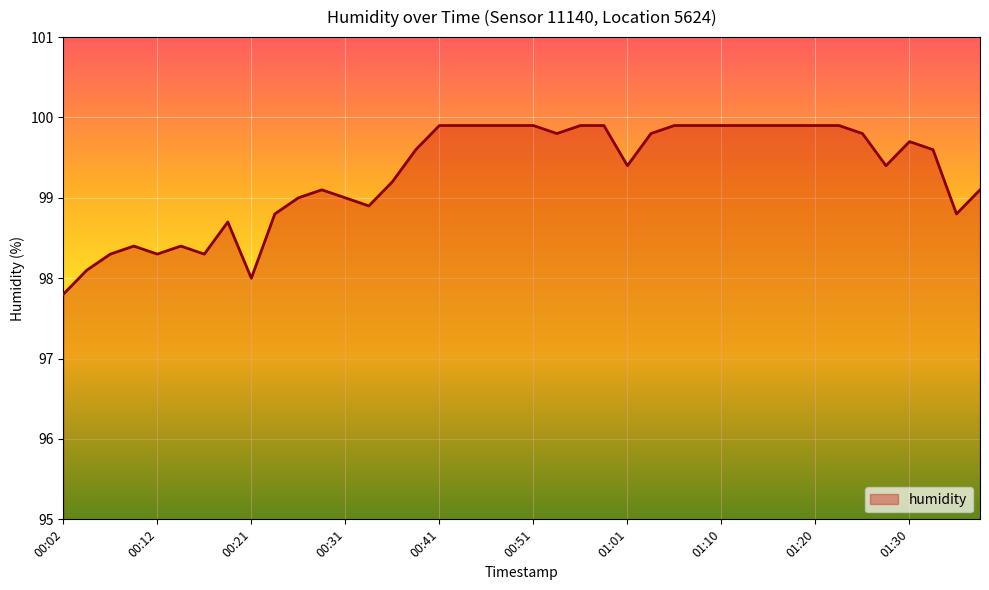

What is the greatest value displayed?

99.9